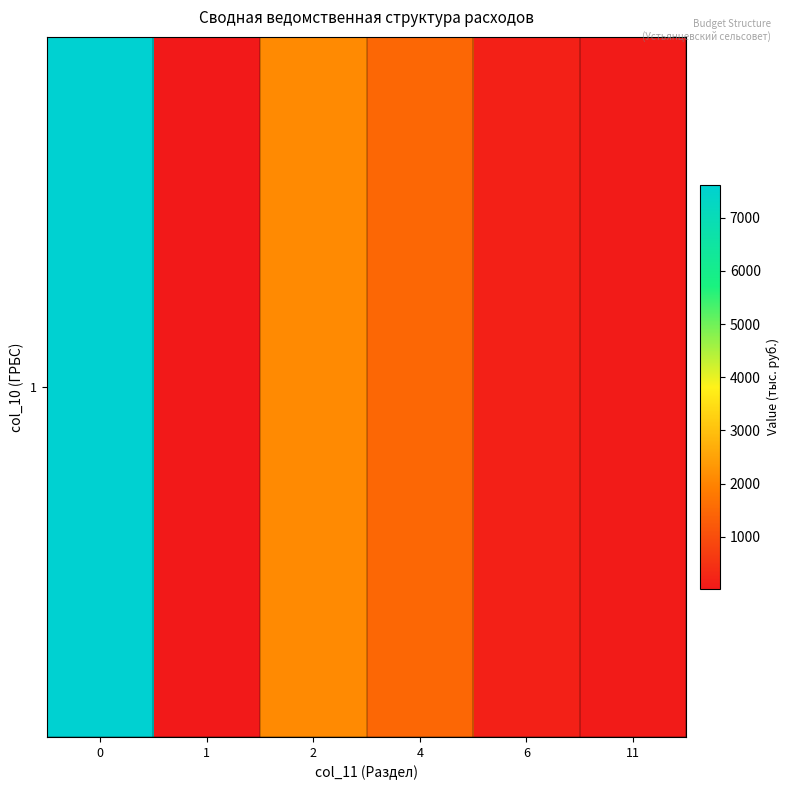

List the labels in order of value, smallest first.

1, 11, 6, 4, 2, 0